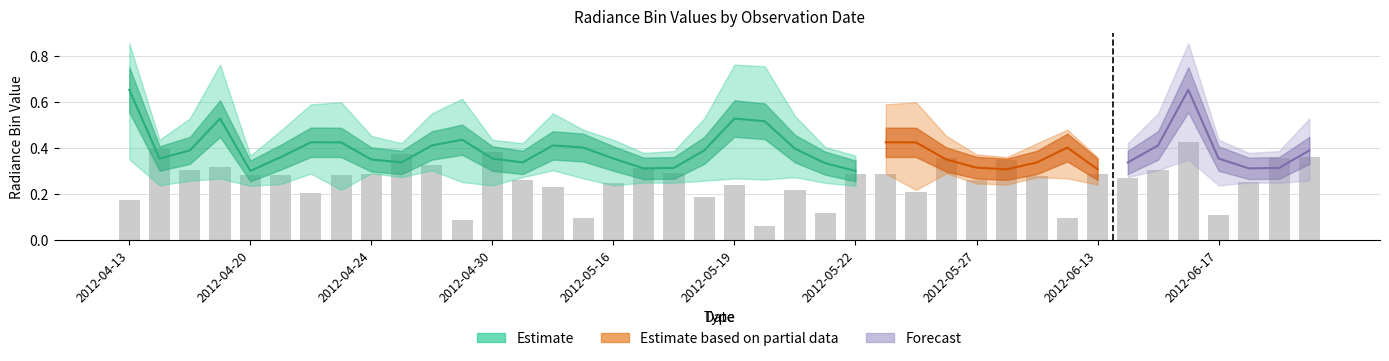

Reading left to right, list all the values displayed in this chart.

0.2	0.4	0.3	0.3	0.3	0.3	0.2	0.3	0.3	0.4	0.3	0.1	0.4	0.3	0.2	0.1	0.2	0.3	0.3	0.2	0.2	0.1	0.2	0.1	0.3	0.3	0.2	0.4	0.3	0.3	0.3	0.1	0.3	0.3	0.3	0.4	0.1	0.3	0.4	0.4